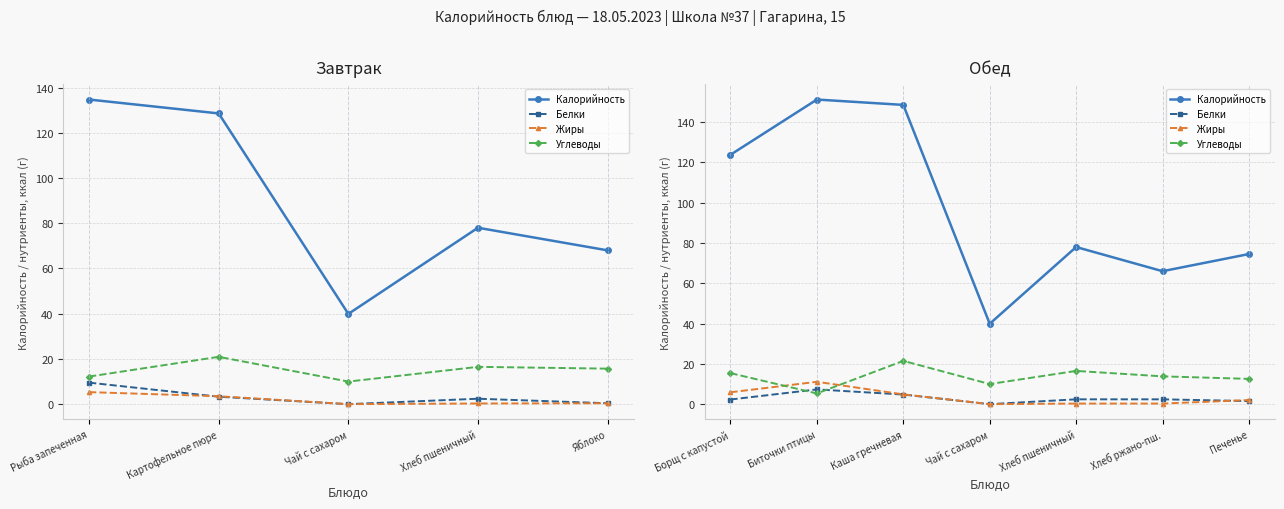

What position from the left is Биточки птицы?

2